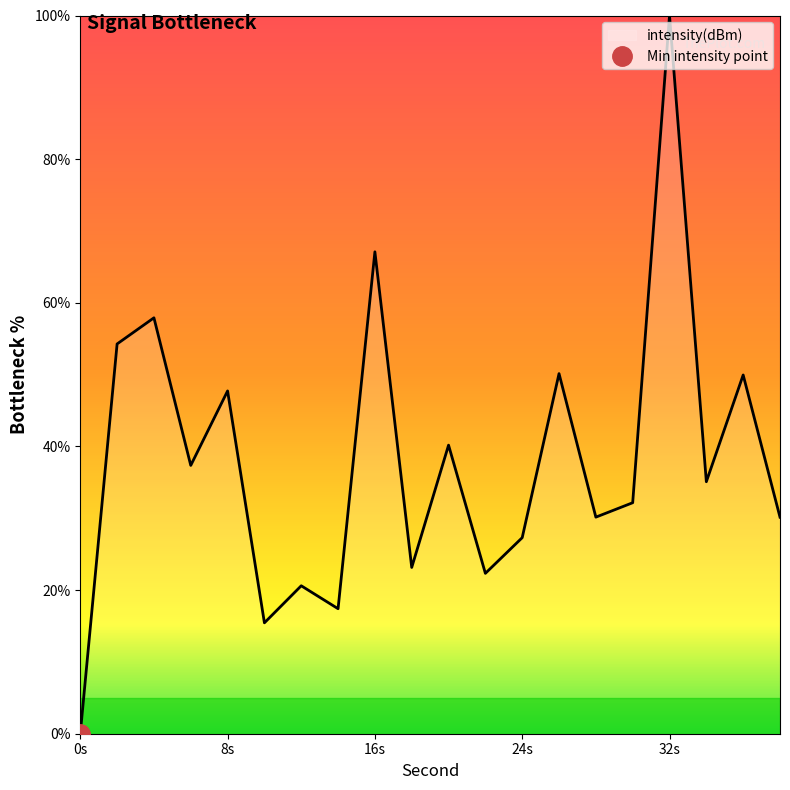

Which category has the highest value in the intensity(dBm) series?

32s